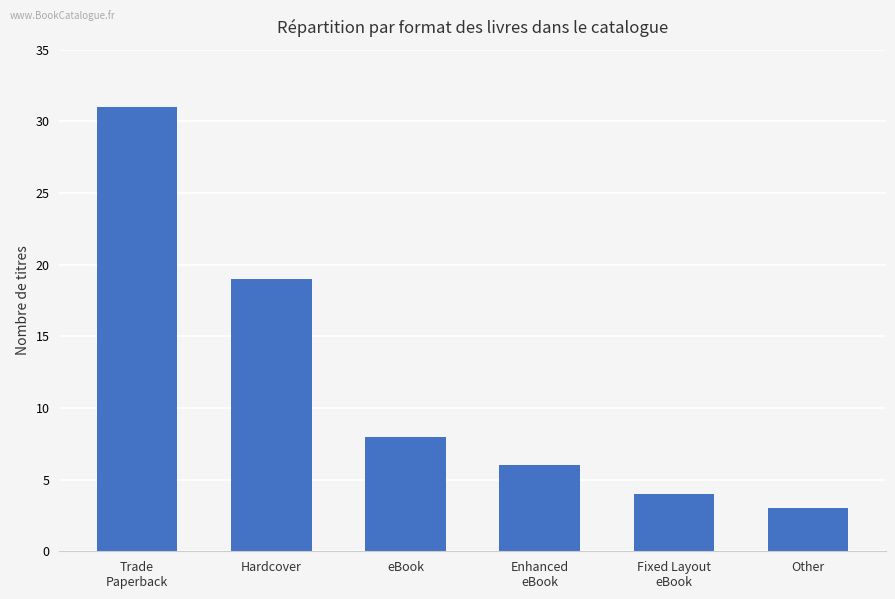

Reading left to right, transcribe all the data shown in this chart.

Trade
Paperback=31	Hardcover=19	eBook=8	Enhanced
eBook=6	Fixed Layout
eBook=4	Other=3